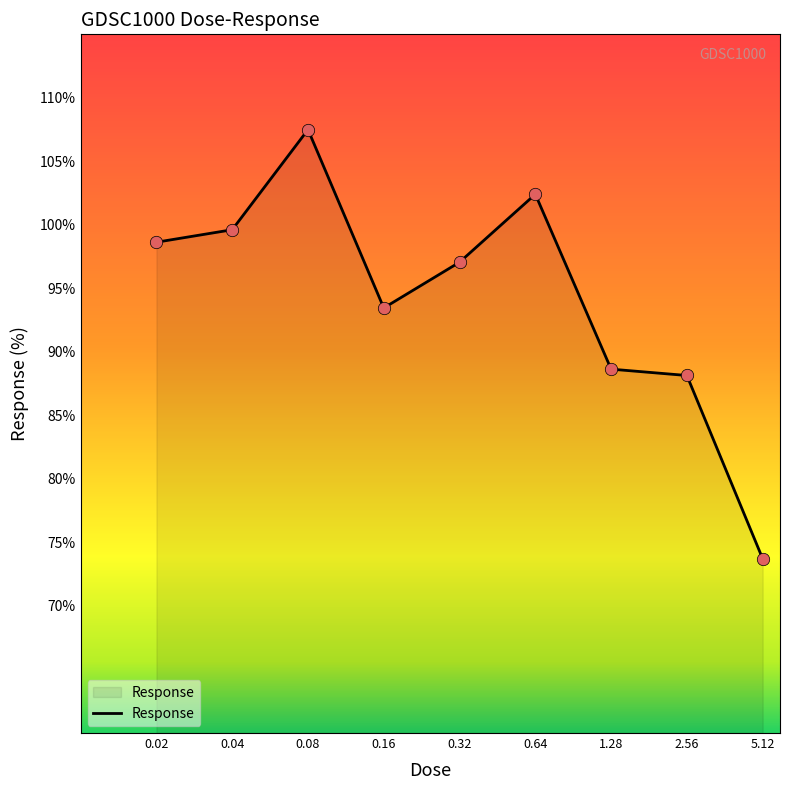

What is the maximum value shown in the chart?

107.5